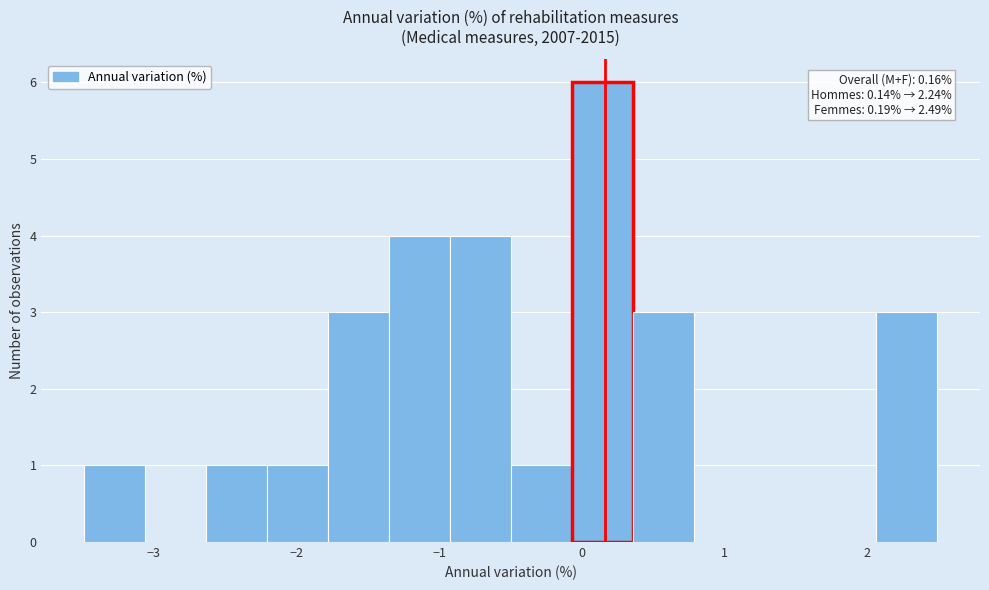

Which range on the x-axis has the tallest bar?

-0.1 to 0.4